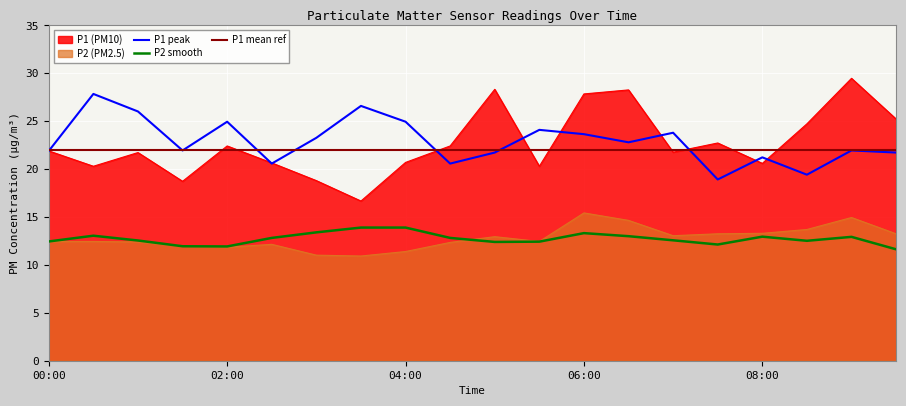

How many values in the P2_smooth series exceed 12?

17